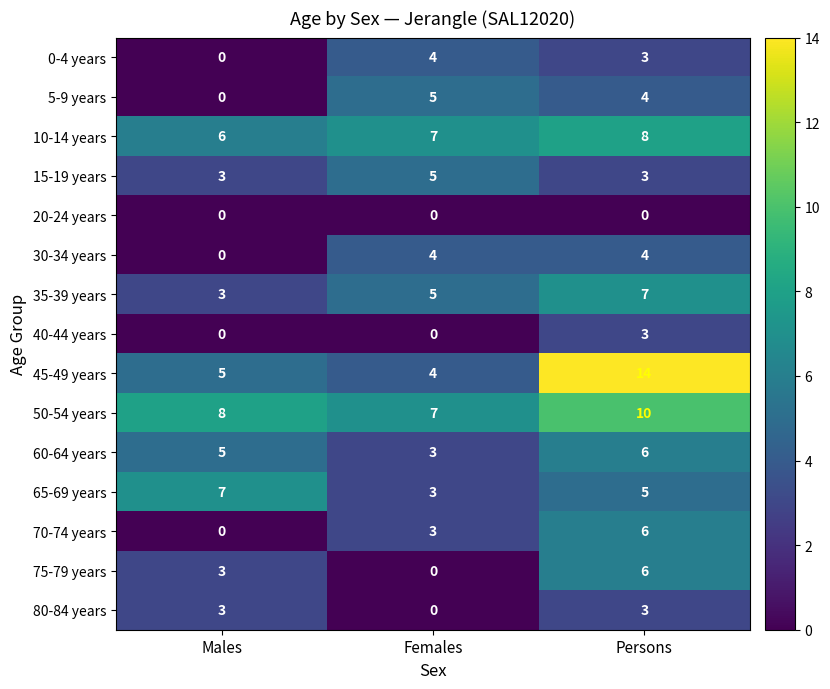

At which category is the sum across all series the highest?

Persons